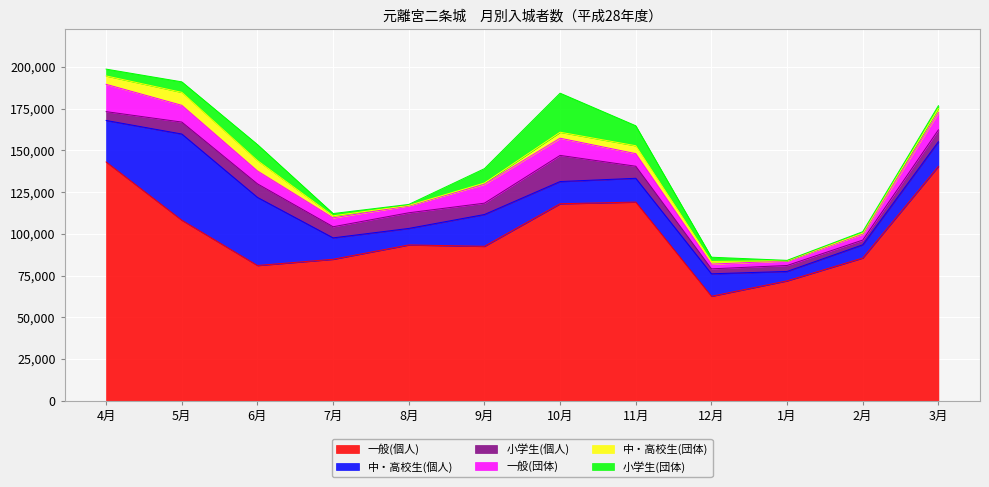

Which series ends up on top after the final intersection of 小学生(団体) and 小学生(個人)?

小学生(個人)